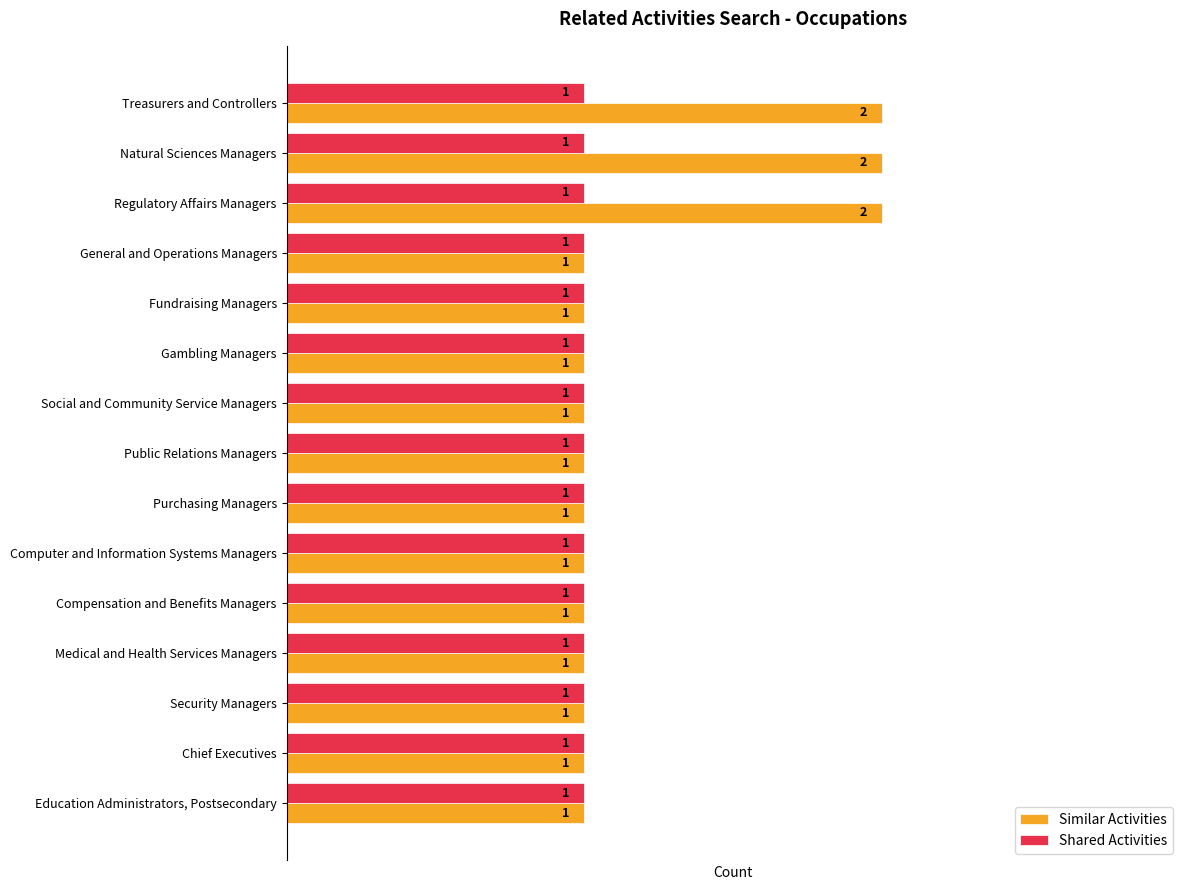

List the series in order of their peak value, highest first.

Similar Activities, Shared Activities